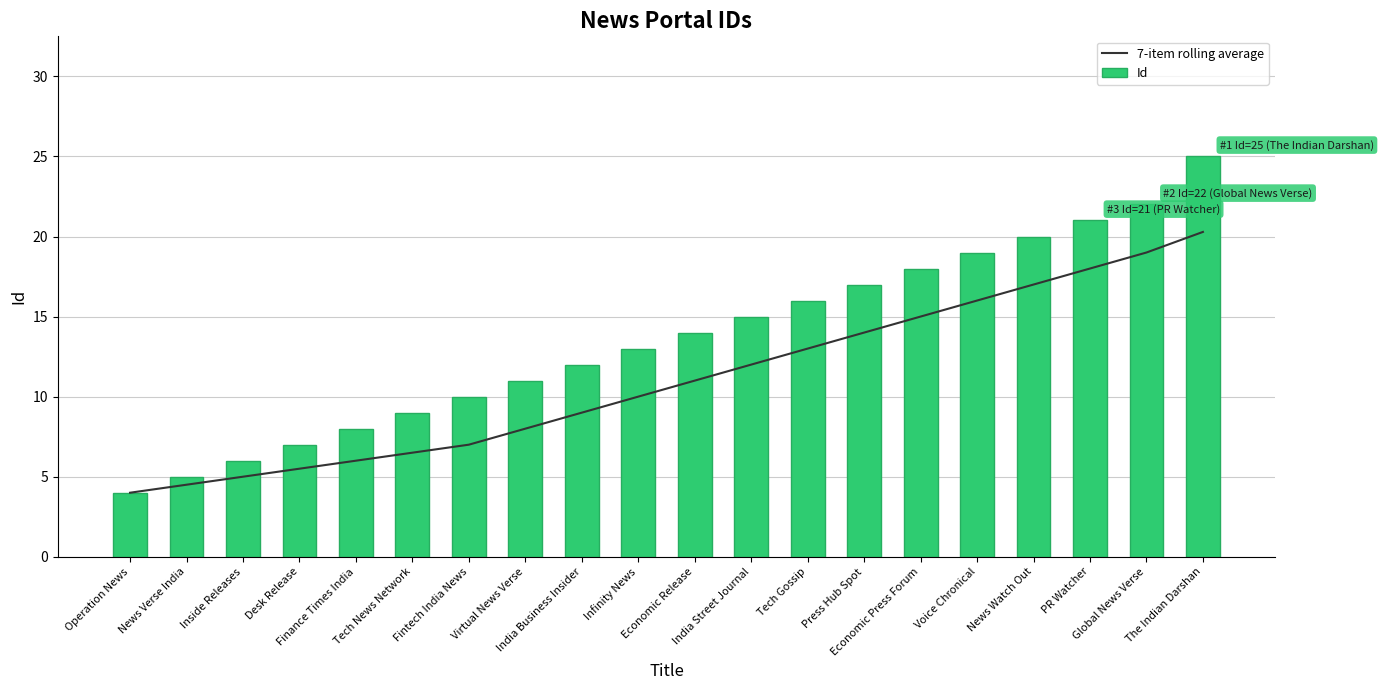

Between Finance Times India and Tech News Network, which series saw the biggest shift?

Id